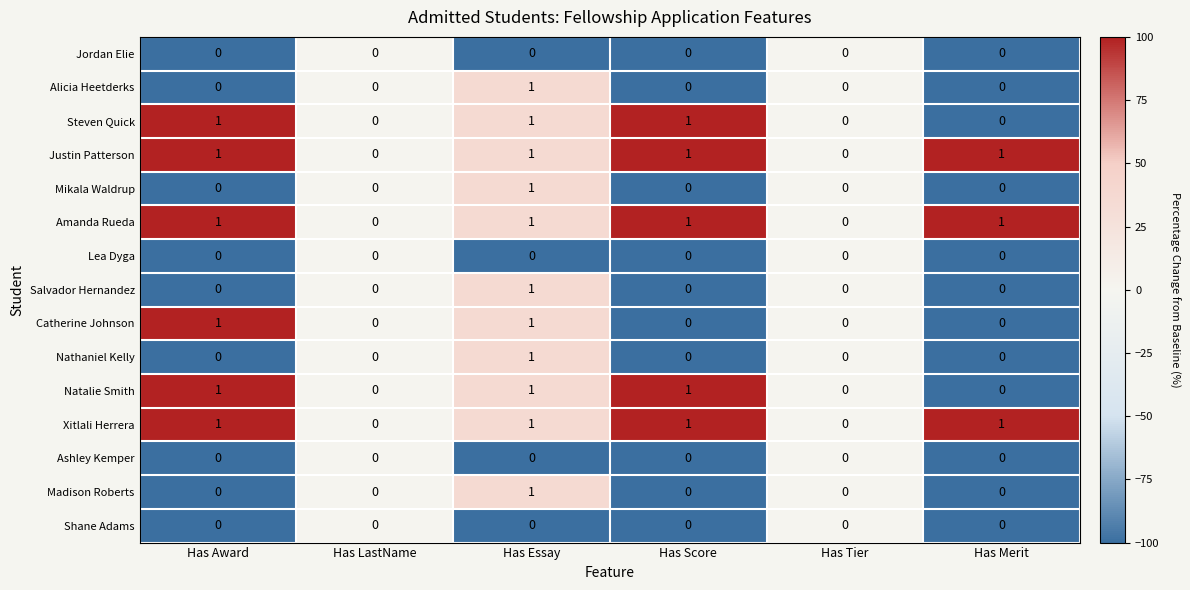

What is the sum of all Steven Quick values?

3